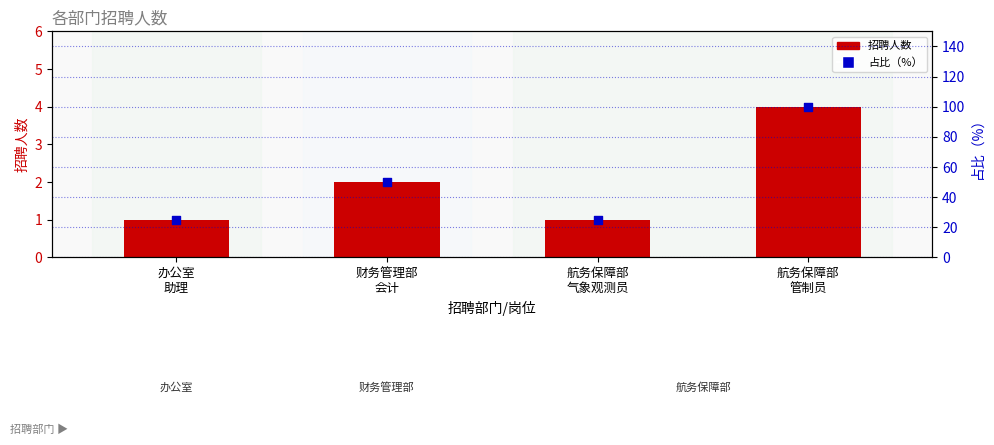

Which series has the widest spread of Y values?

占比（%）